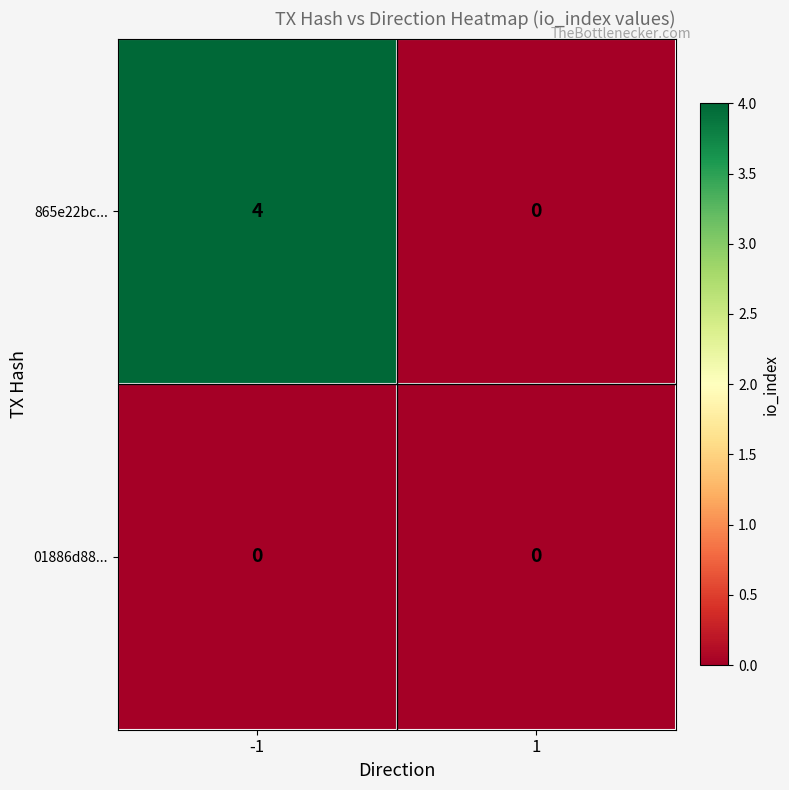

At which category is the sum across all series the highest?

-1